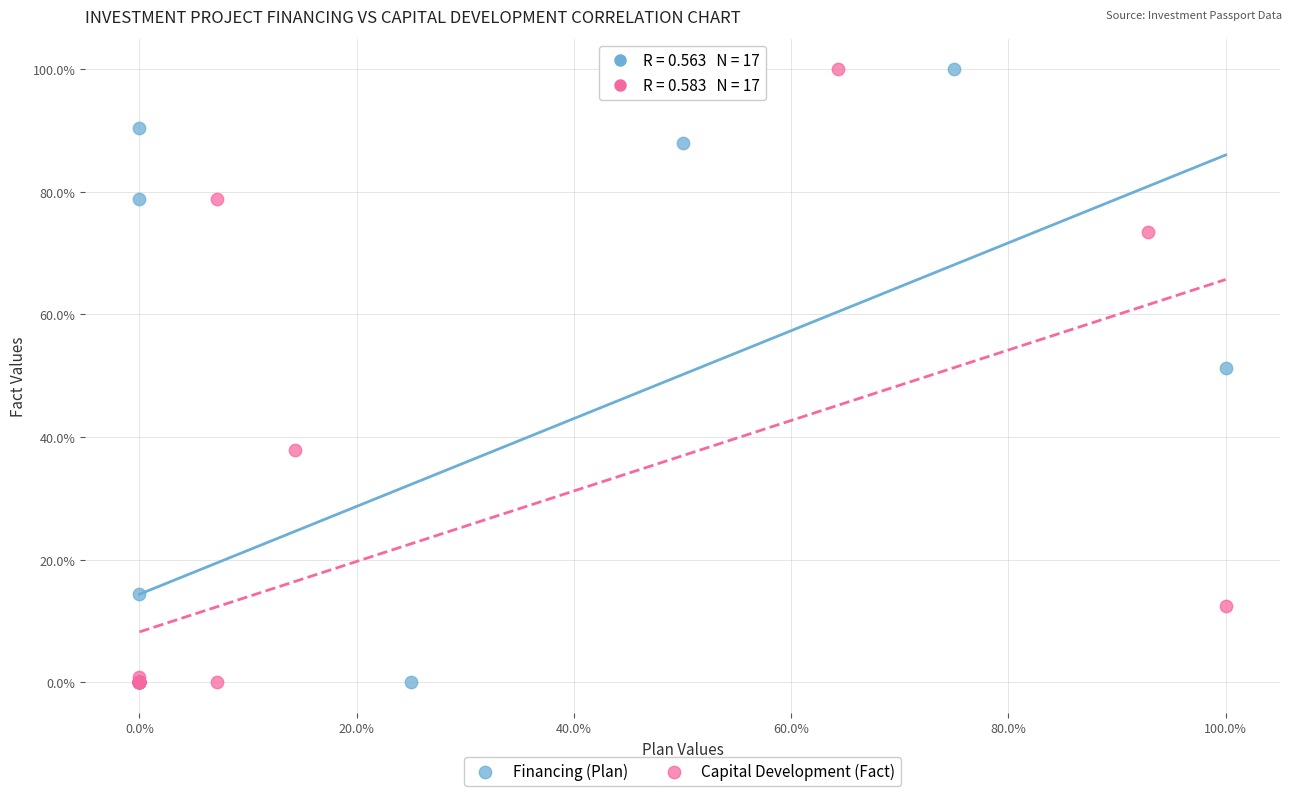

What are all the series names shown in the legend?

Financing (Plan), Capital Development (Fact)